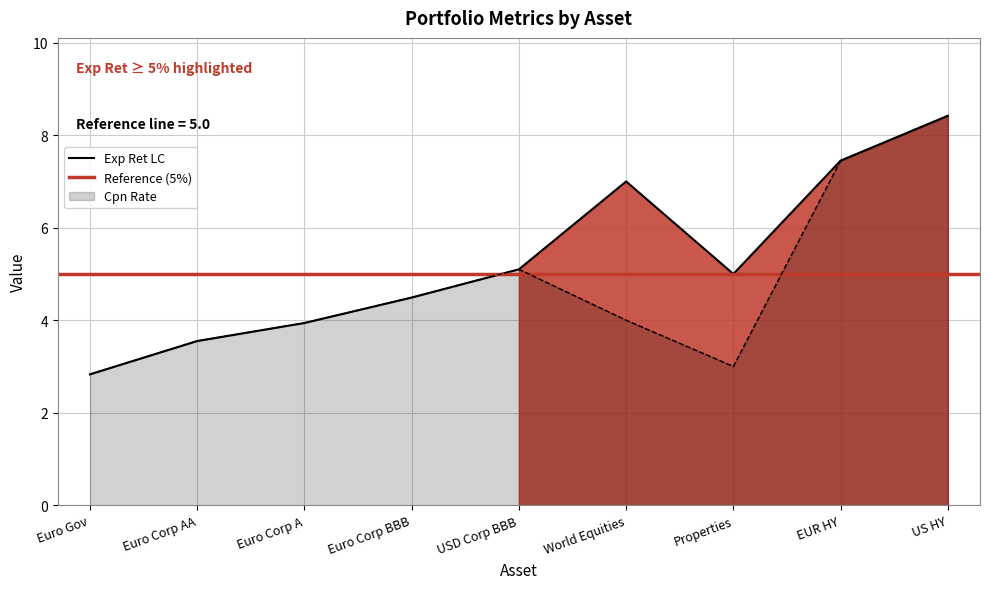

At which label does Exp Ret LC reach its peak?

US HY